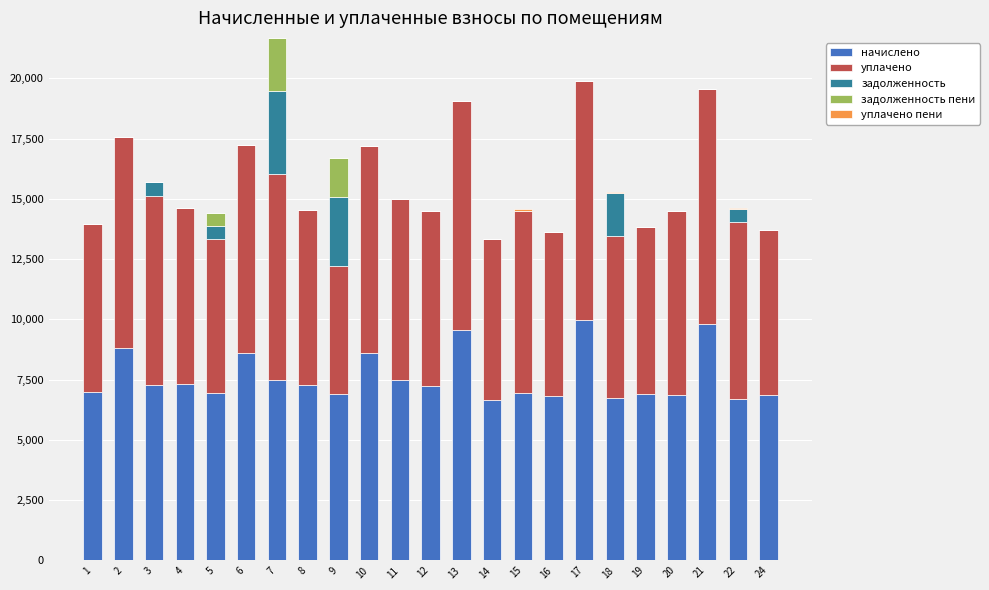

The value of начислено at 6 is 4272.2. True or false?

False